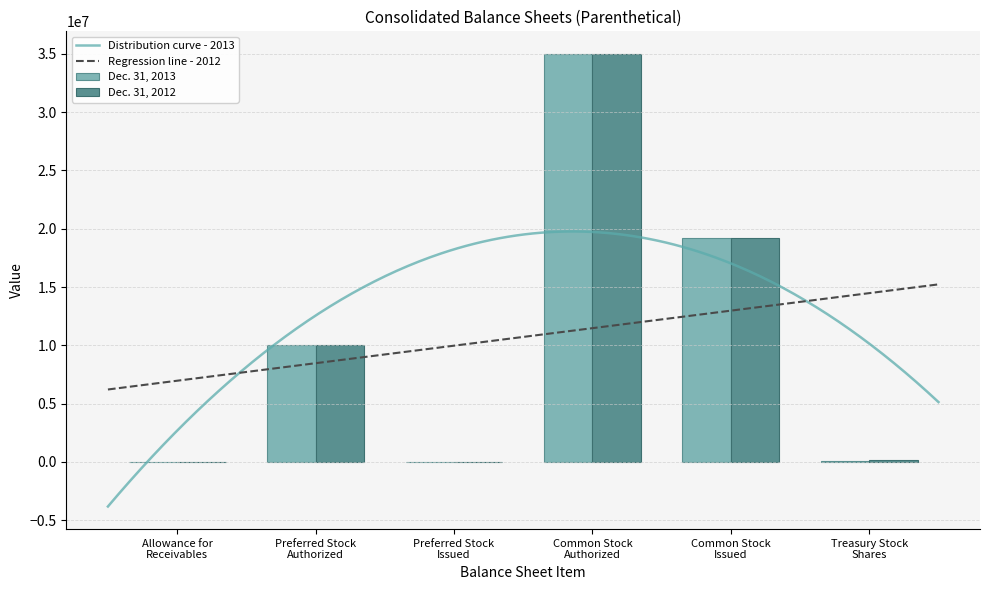

Between Treasury Stock
Shares and Preferred Stock
Authorized, which is larger?

Preferred Stock
Authorized